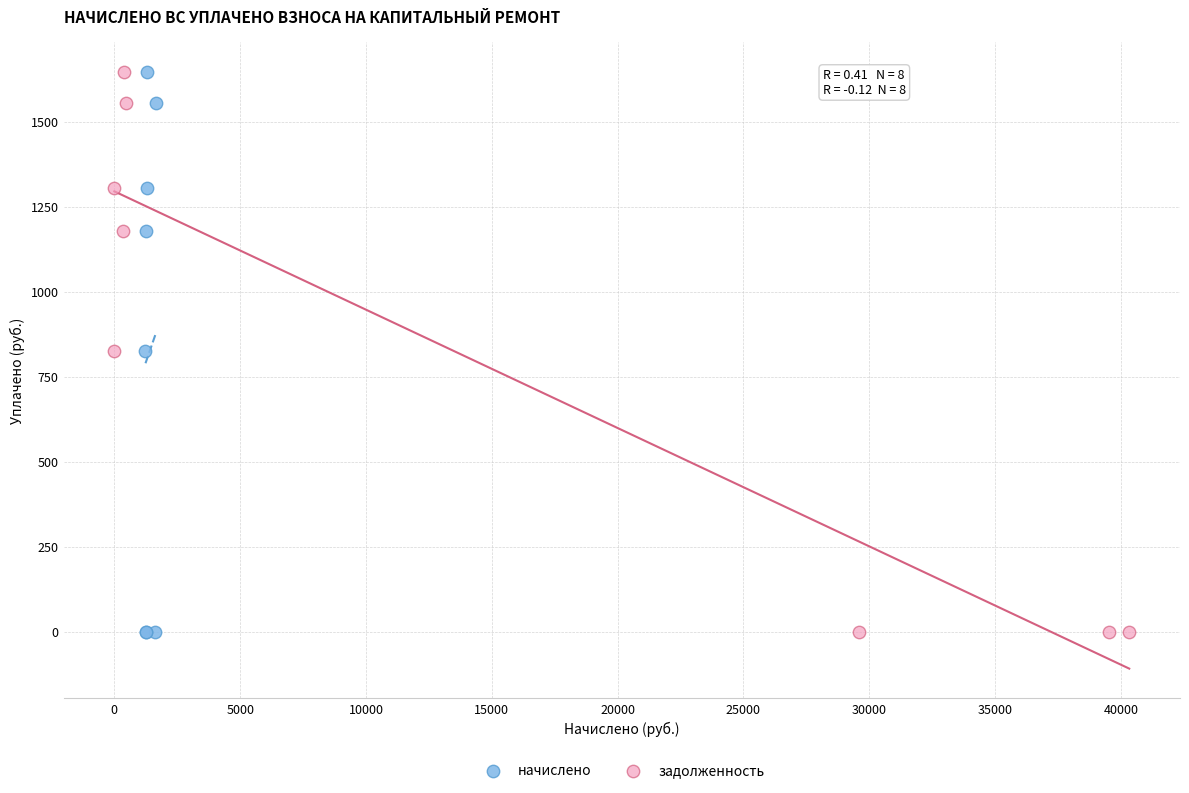

What are all the series names shown in the legend?

начислено, задолженность